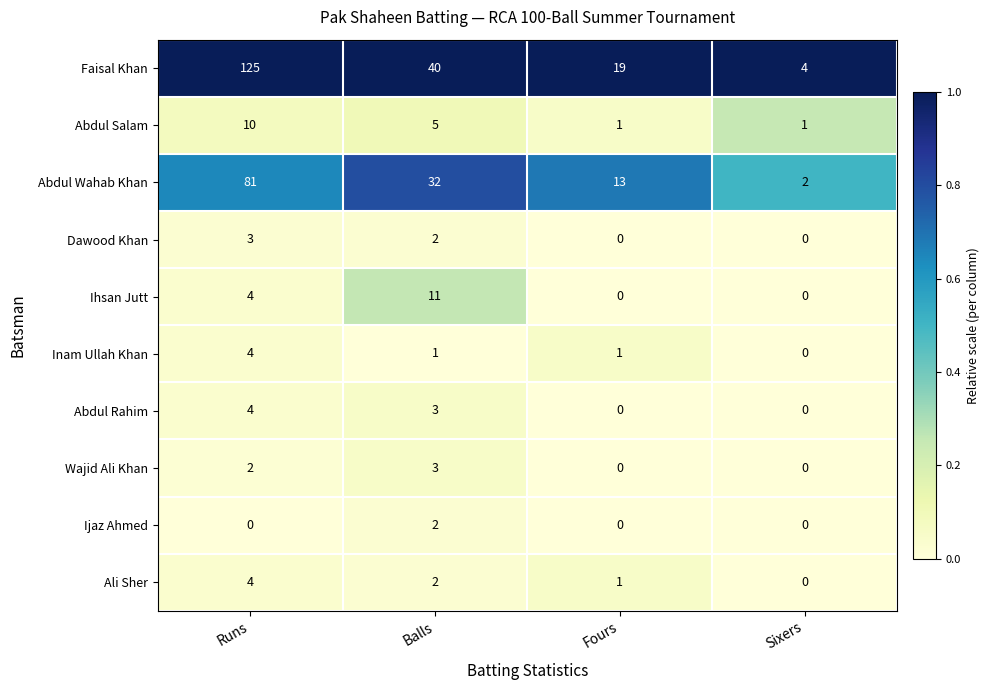

What is the average value of the Ihsan Jutt series?

4